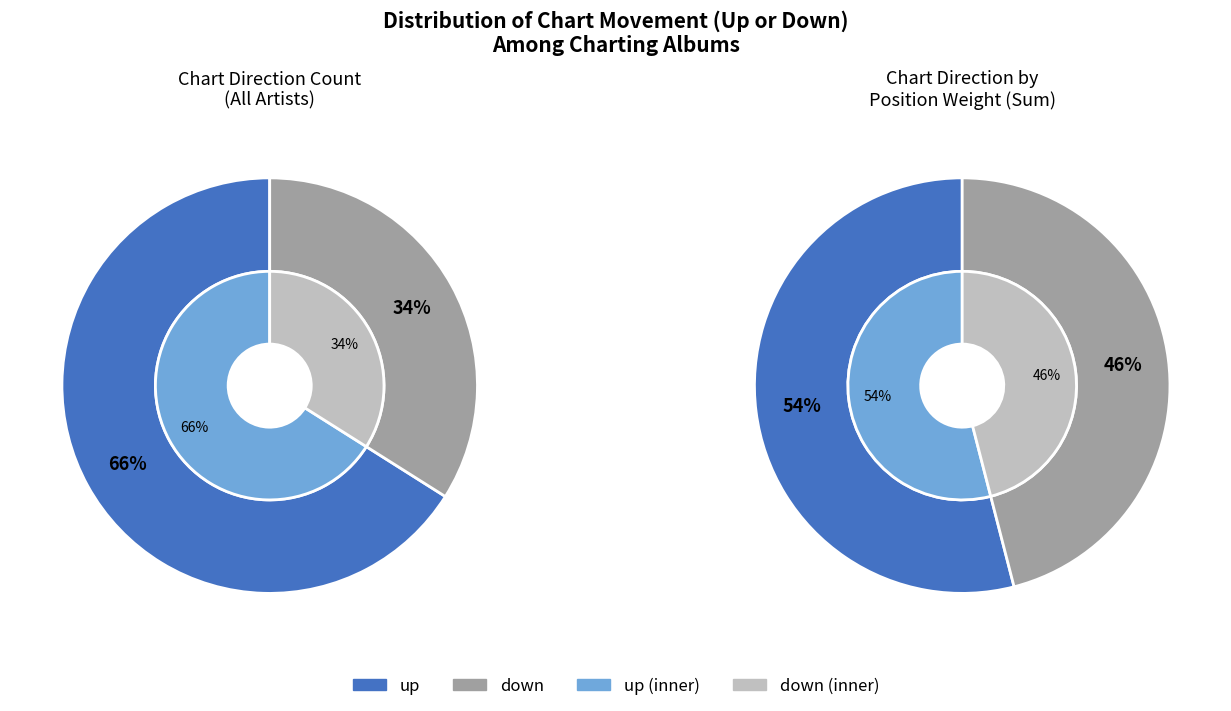

To the nearest percent, what is the difference between the up and down slice percentages?

32%